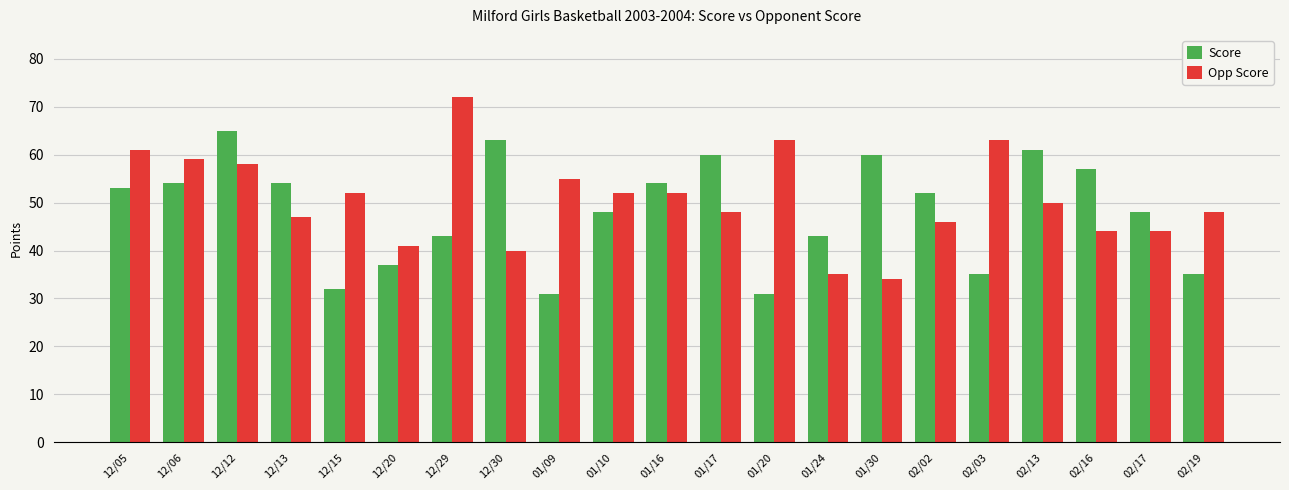

How many values in the Opp Score series are below 50?

10